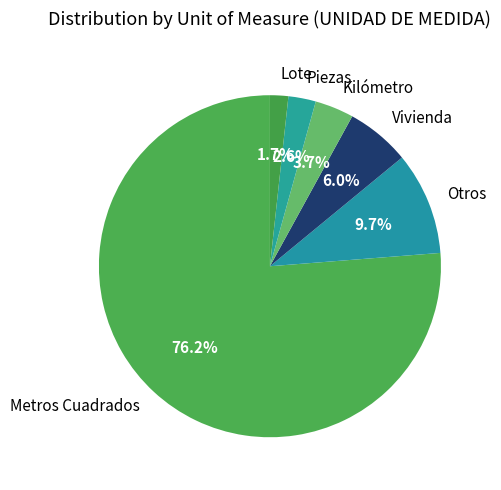

What is the total percentage of Piezas and Otros?

12.3%